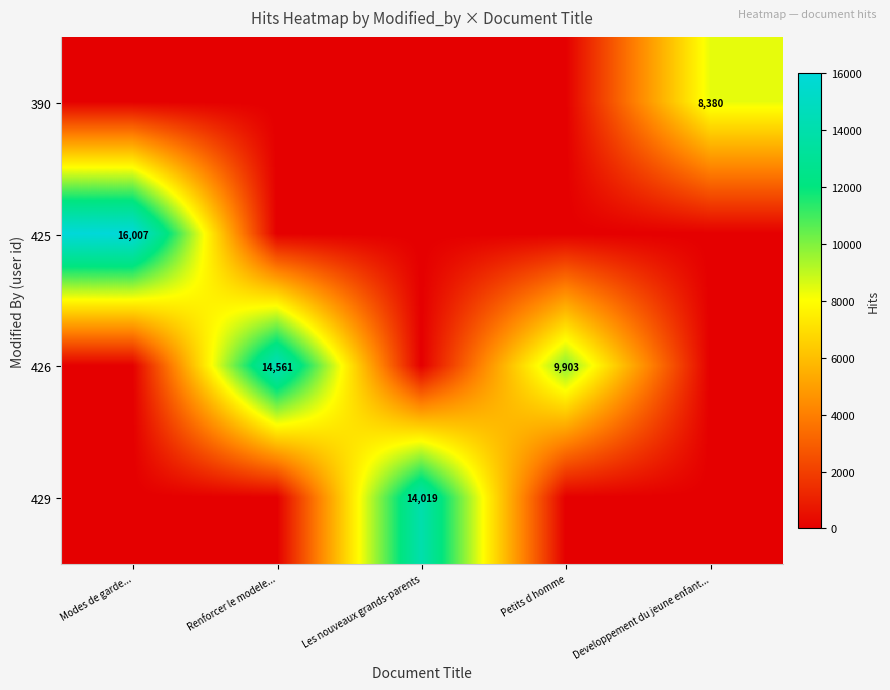

What is the spread (max minus min) of values at Modes de garde...?

16007